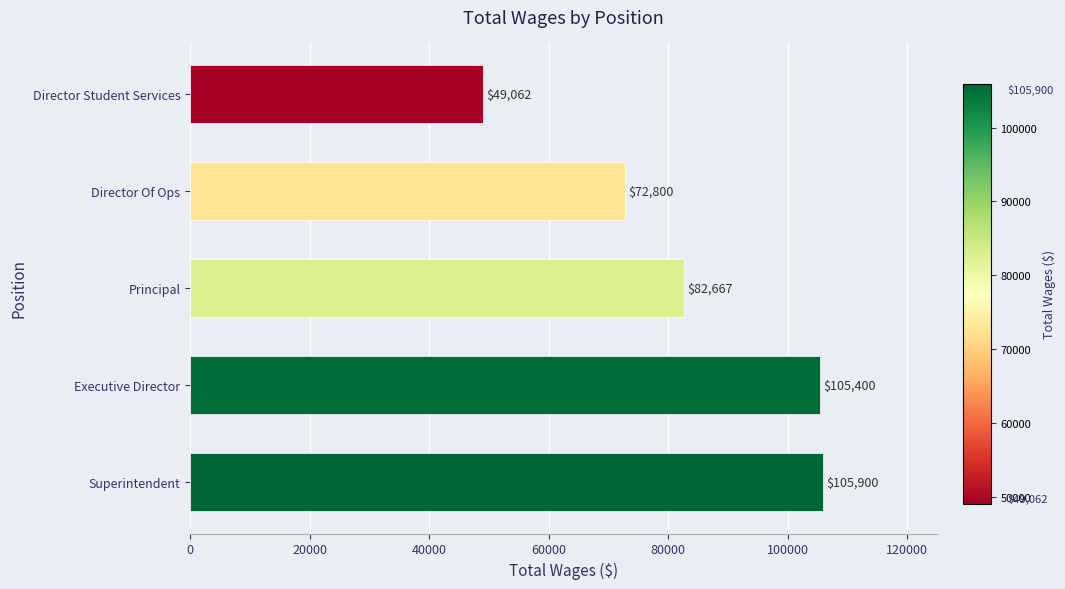

The chart shows a value of 112836 at Principal. True or false?

False